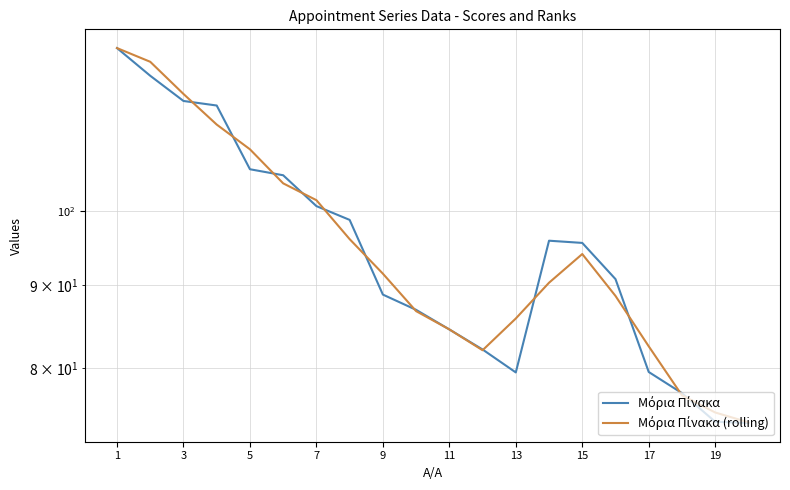

How many interior local valleys does the Μόρια Πίνακα (rolling) series have?

1